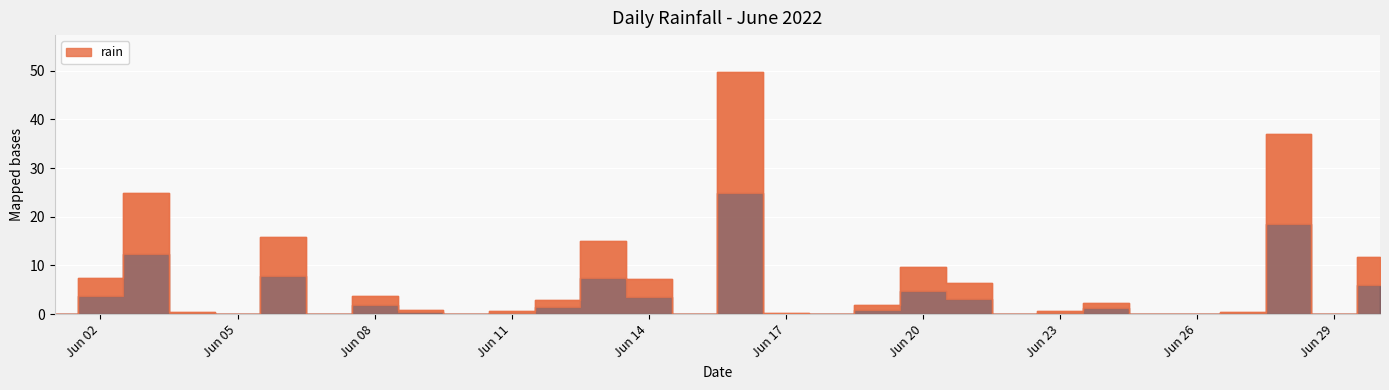

Where is the data nearest to the value 24?

2022-06-03